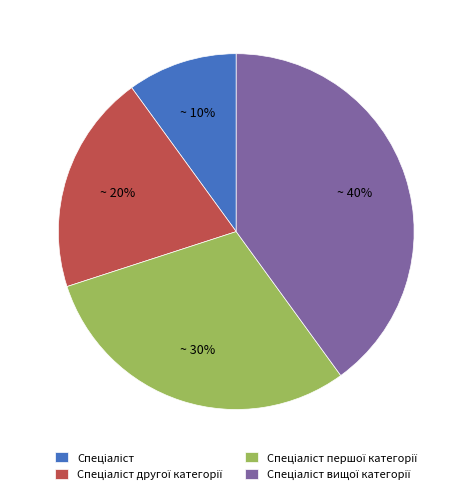

To the nearest percent, what is the difference between the largest and smallest slice percentages?

30%